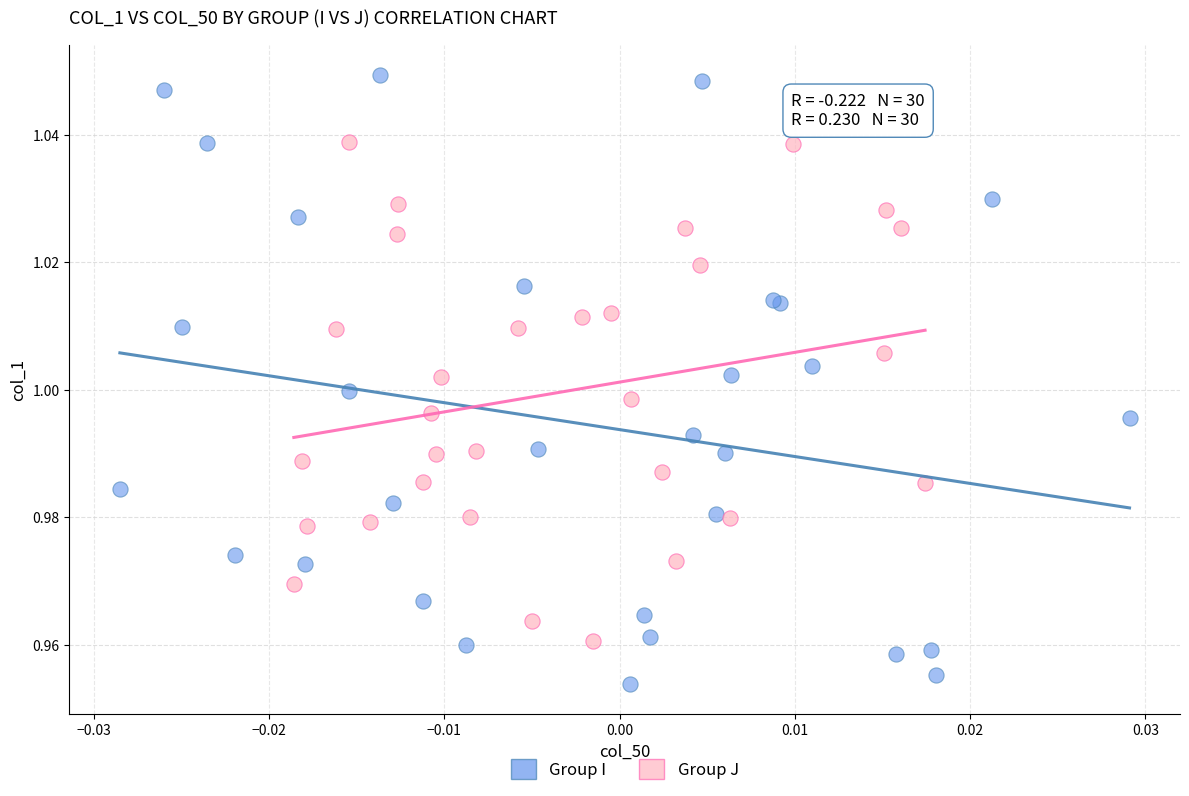

Which series has the largest Y range (max minus min)?

Group I